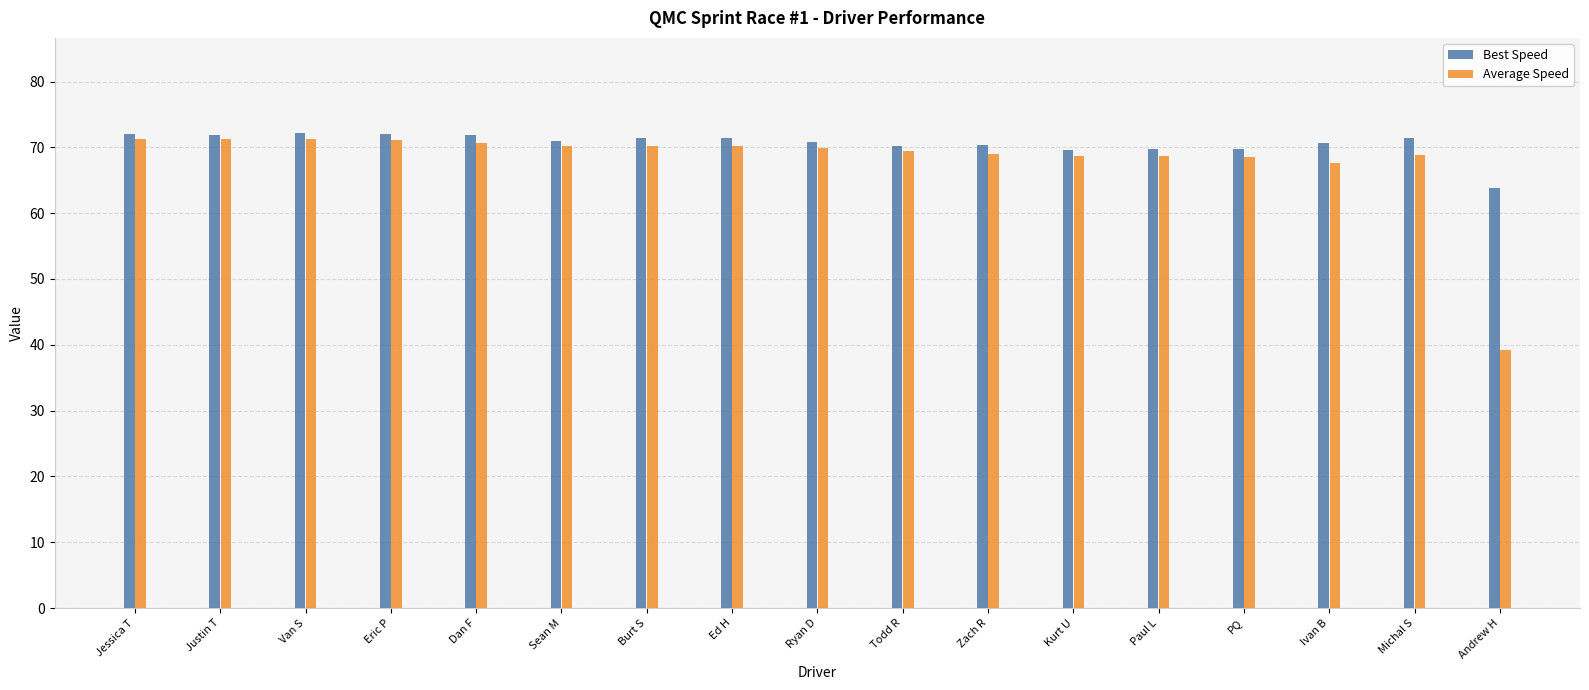

Are the bars grouped side by side (vs. stacked)?

Yes